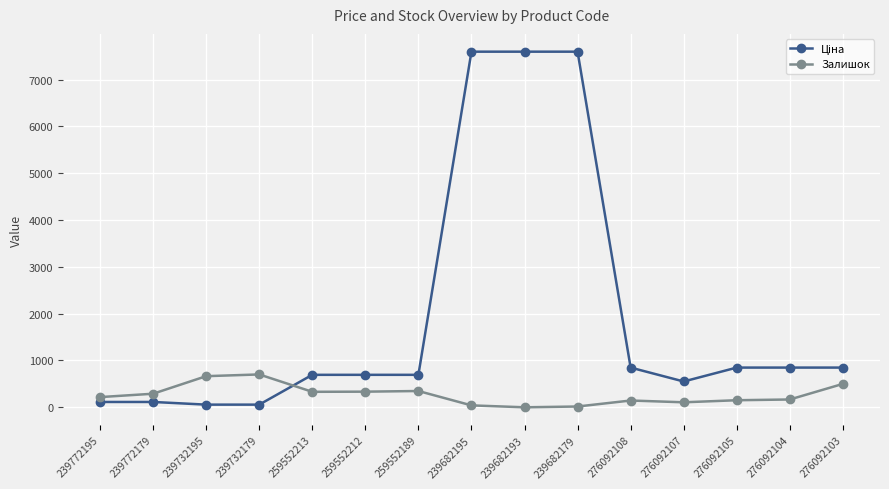

What is the maximum value shown in the chart?

7596.5